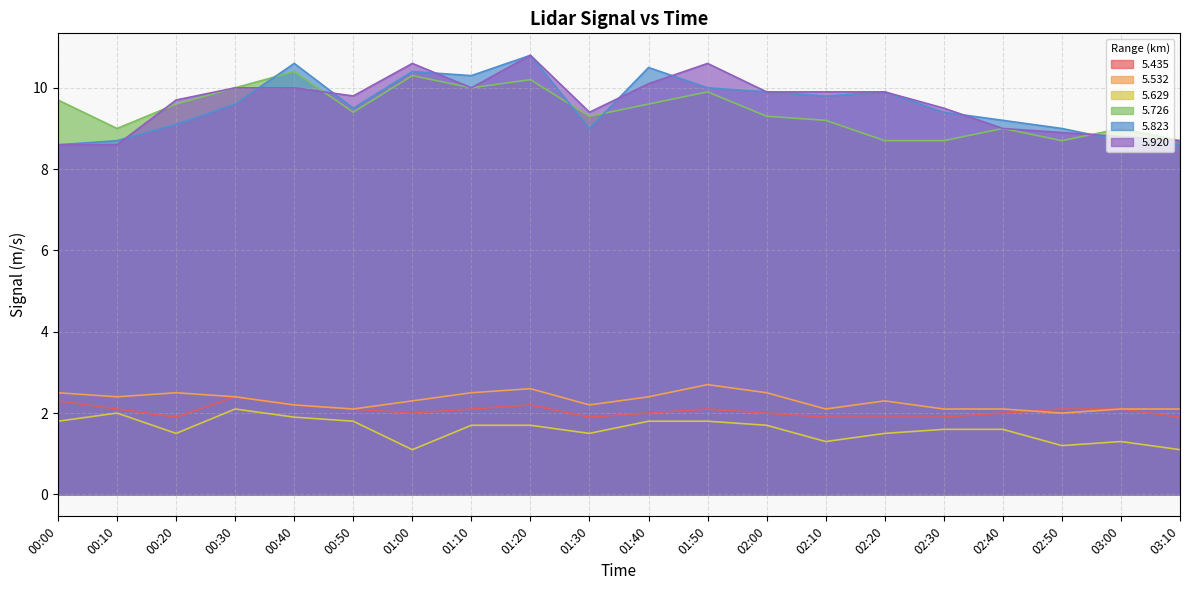

Which series has the largest total across all categories?

5.920